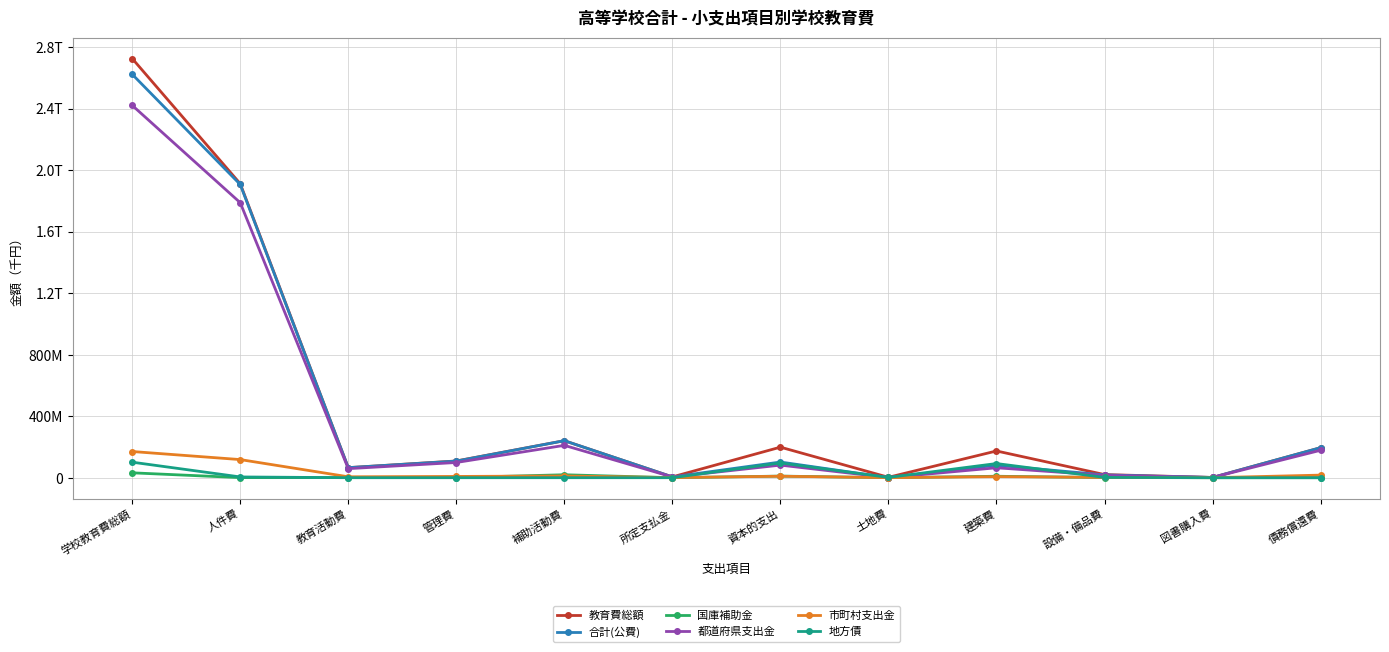

What is the total value across all series at 図書購入費?

5054825